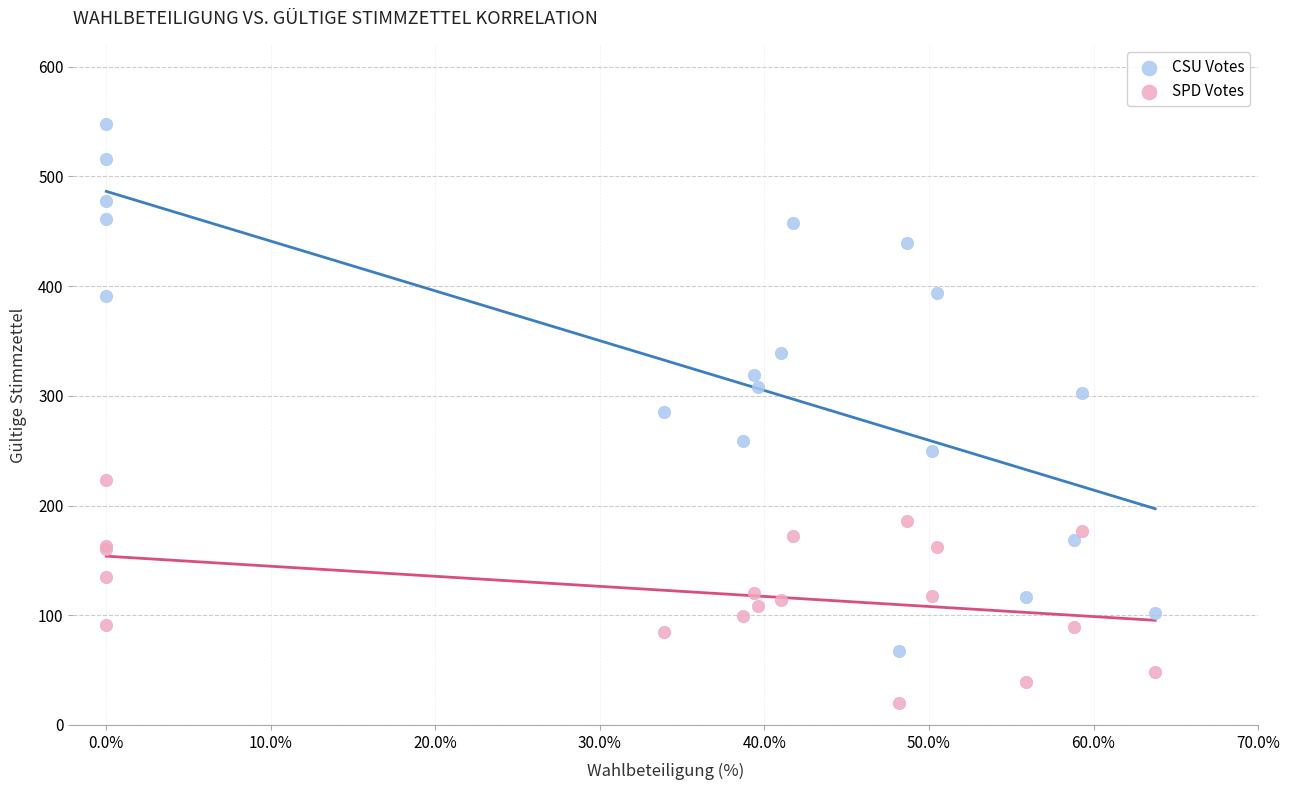

Which series reaches the maximum Y coordinate?

CSU Votes